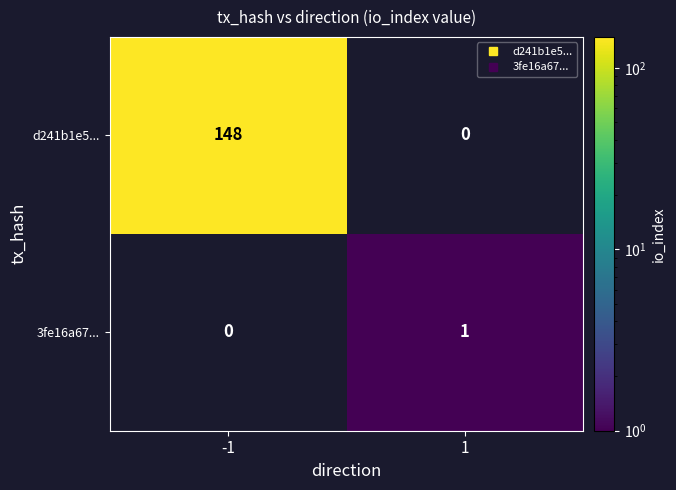

What is the total value across all series at -1?

148